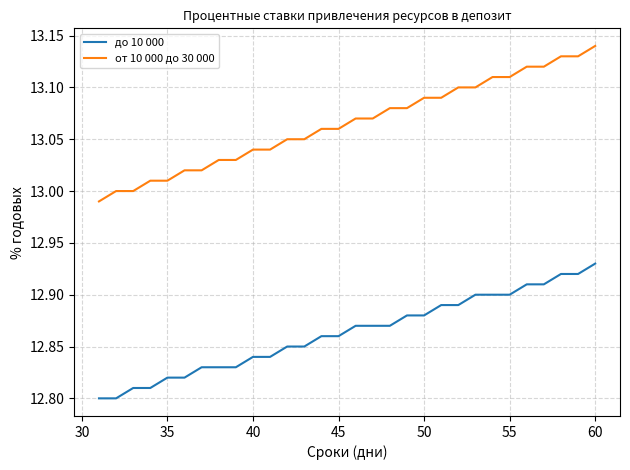

List the series in order of their overall mean, highest first.

от 10 000 до 30 000, до 10 000